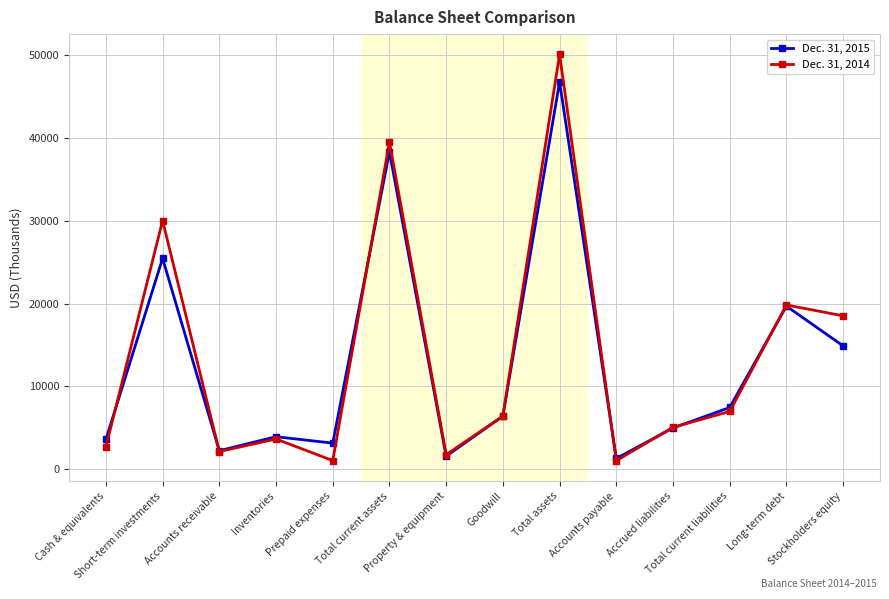

Which series changed the most between Accounts receivable and Total current liabilities?

Dec. 31, 2015